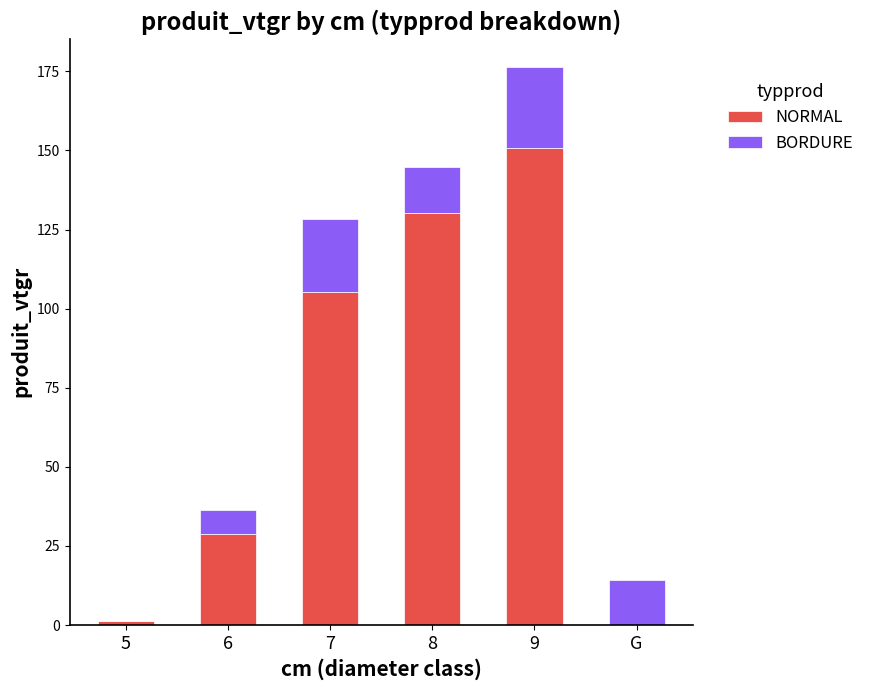

At which category is the sum across all series the highest?

9